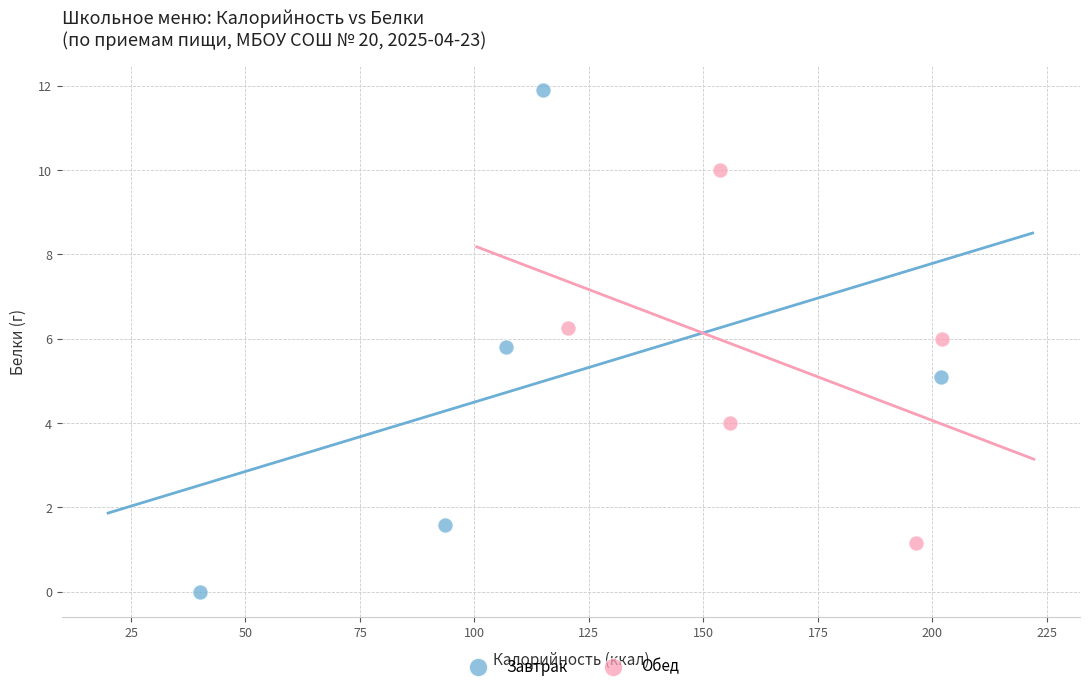

Which series reaches the maximum Y coordinate?

Завтрак